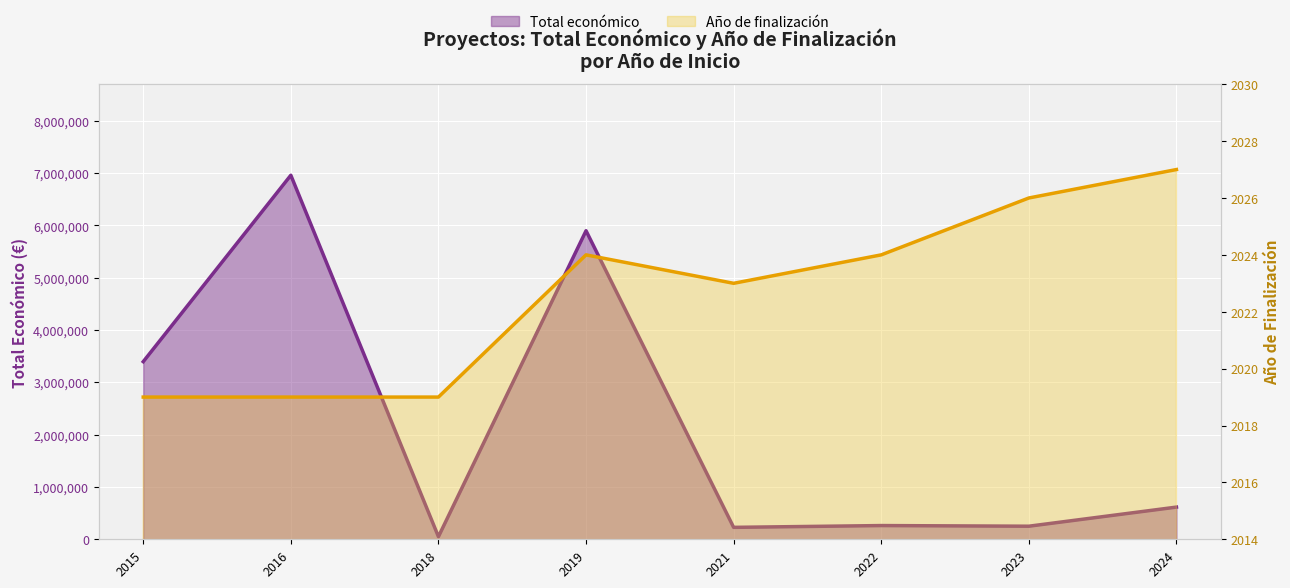

List the labels in order of Año de finalización value, smallest first.

2015, 2016, 2018, 2021, 2019, 2022, 2023, 2024